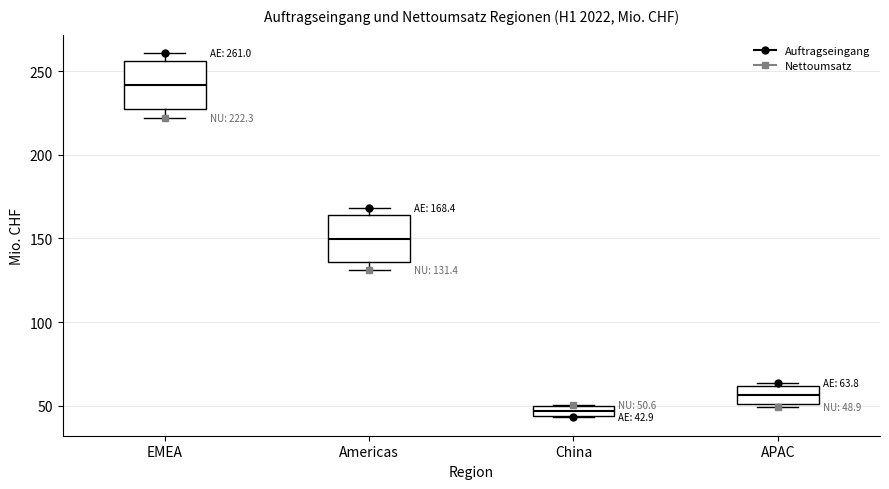

Which box has the highest median line?

EMEA